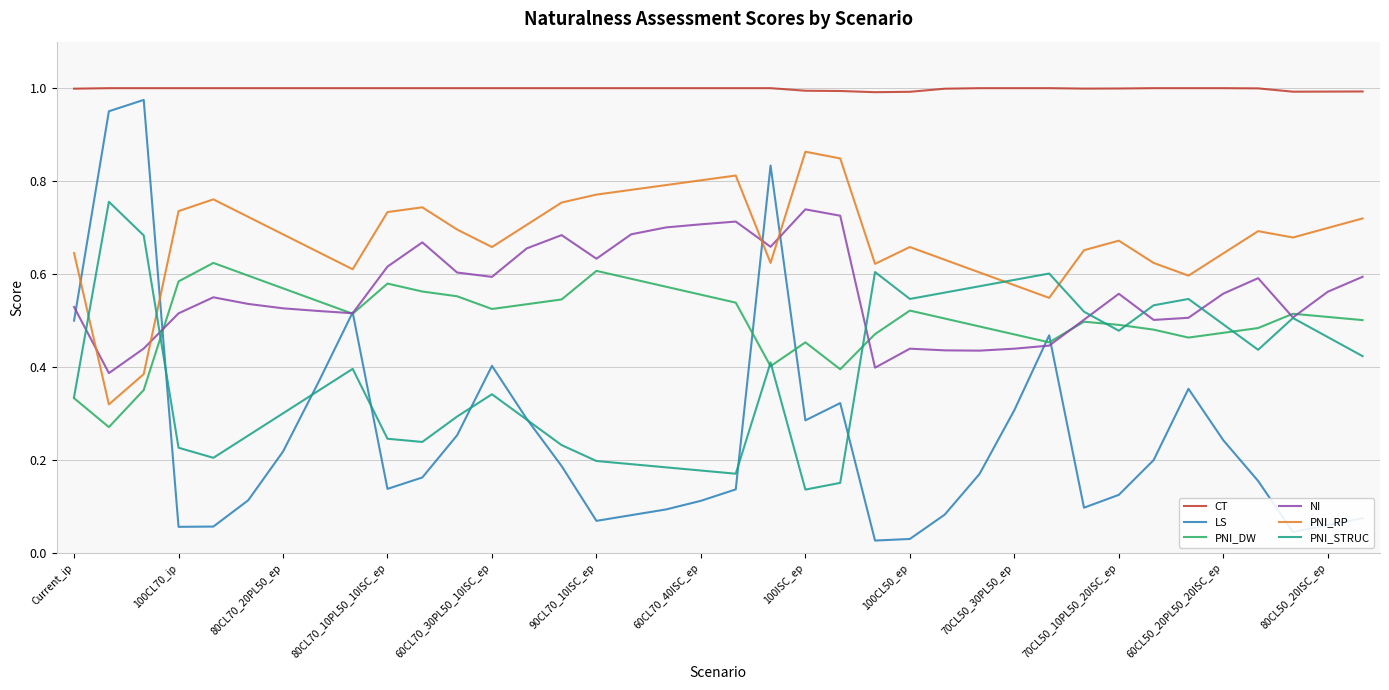

What is the sum of all PNI_RP values?

25.7